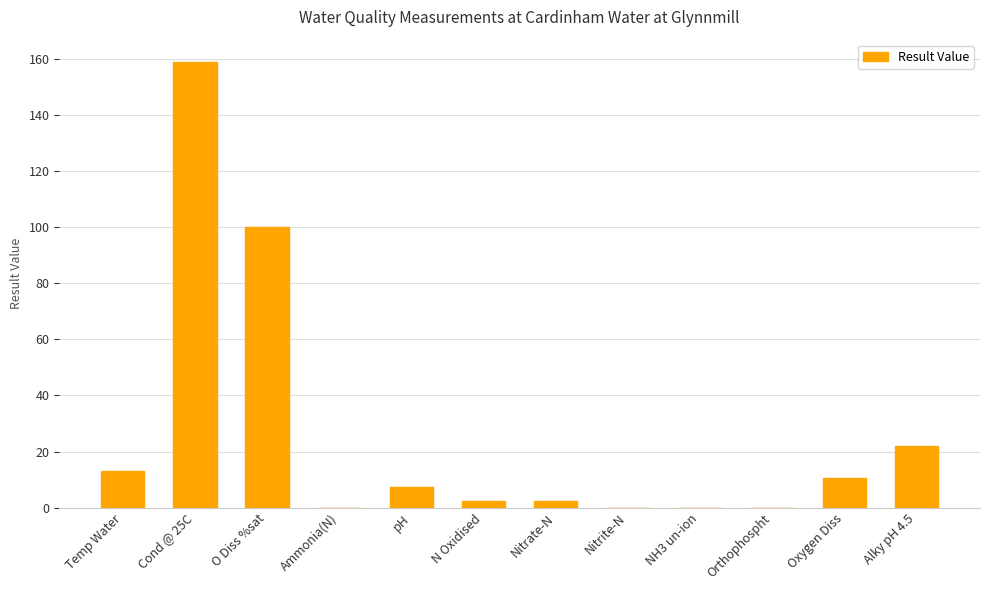

Which category has the highest value across all series?

Cond @ 25C